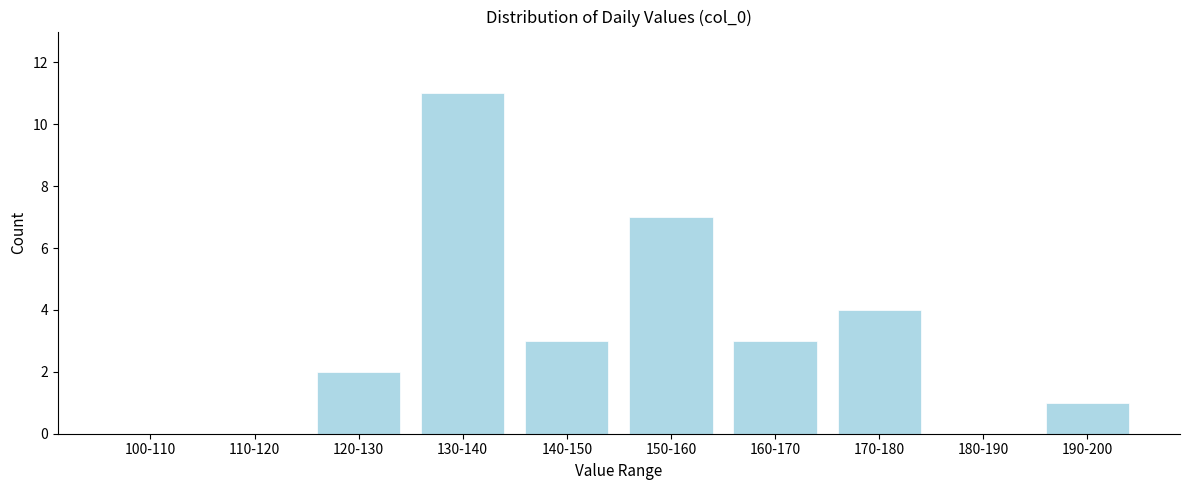

Reading left to right, what are all the values shown in this chart?

100-110=0	110-120=0	120-130=2	130-140=11	140-150=3	150-160=7	160-170=3	170-180=4	180-190=0	190-200=1